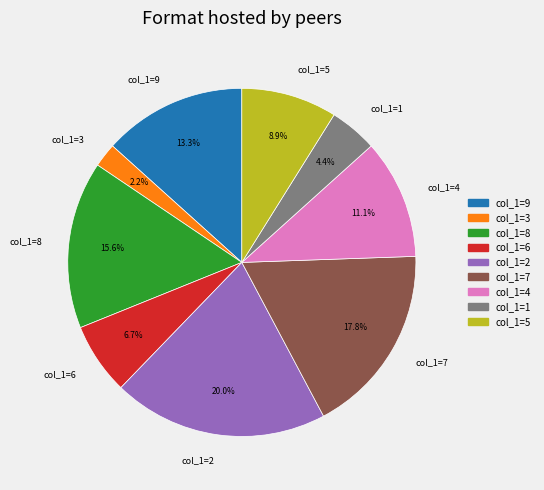

Do col_1=6 and col_1=4 together represent more than half of the pie?

No